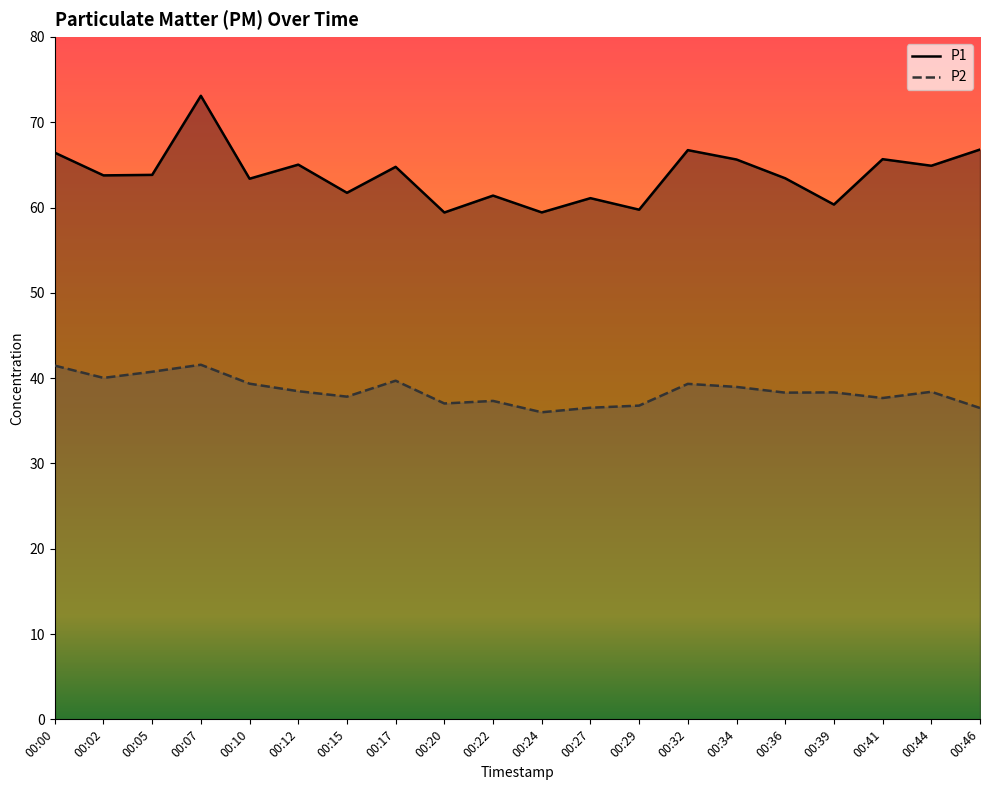

True or false: P2 has a value of 36.5 at 00:27.

True